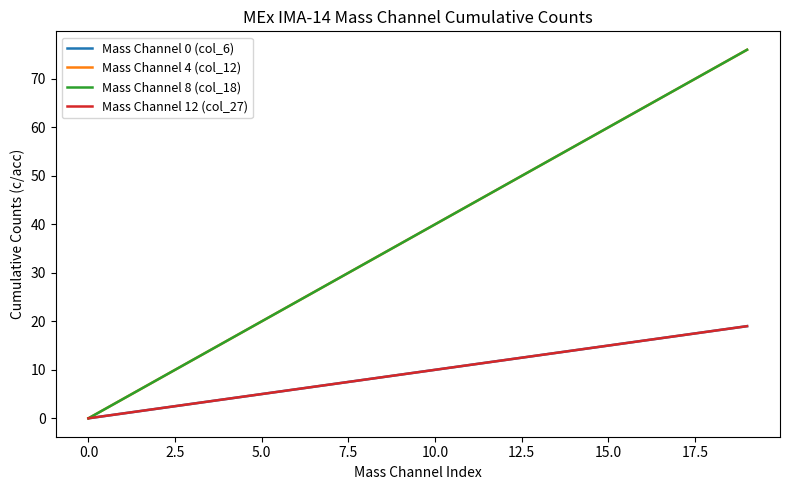

Does the chart have visible grid lines?

No